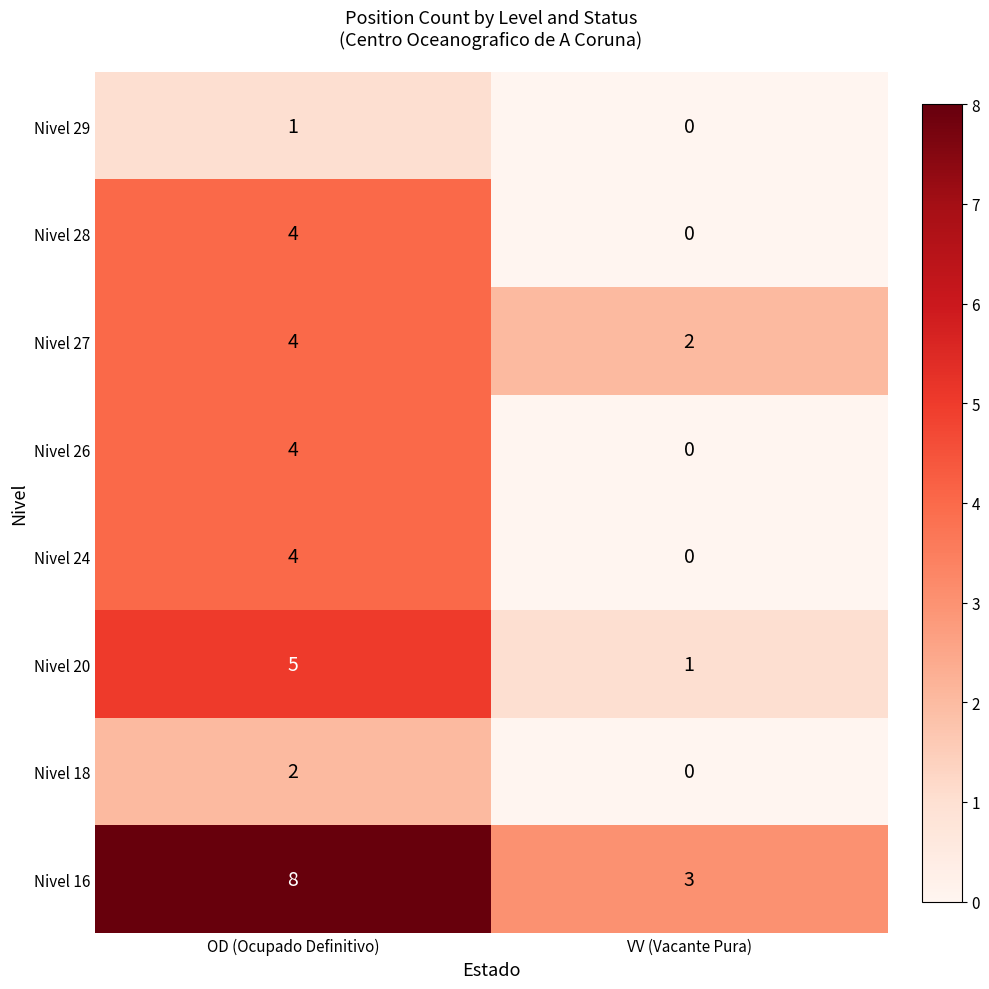

Reading left to right, list all the values displayed in this chart.

Nivel 29: 1	0
Nivel 28: 4	0
Nivel 27: 4	2
Nivel 26: 4	0
Nivel 24: 4	0
Nivel 20: 5	1
Nivel 18: 2	0
Nivel 16: 8	3